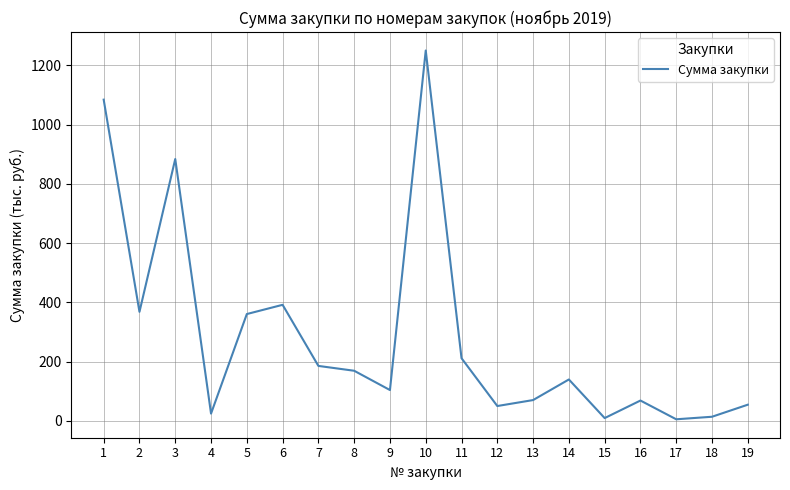

The value at 6 is 632.3. True or false?

False